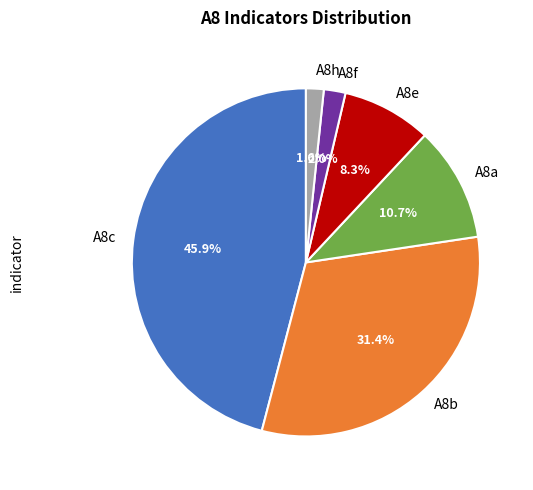

Combined, do A8a and A8h account for over 50%?

No